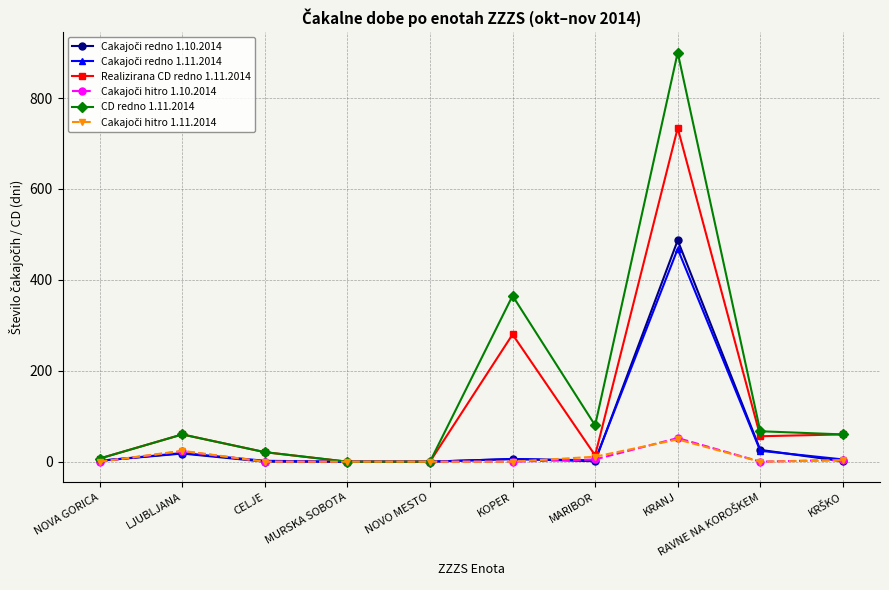

At which category is the sum across all series the highest?

KRANJ